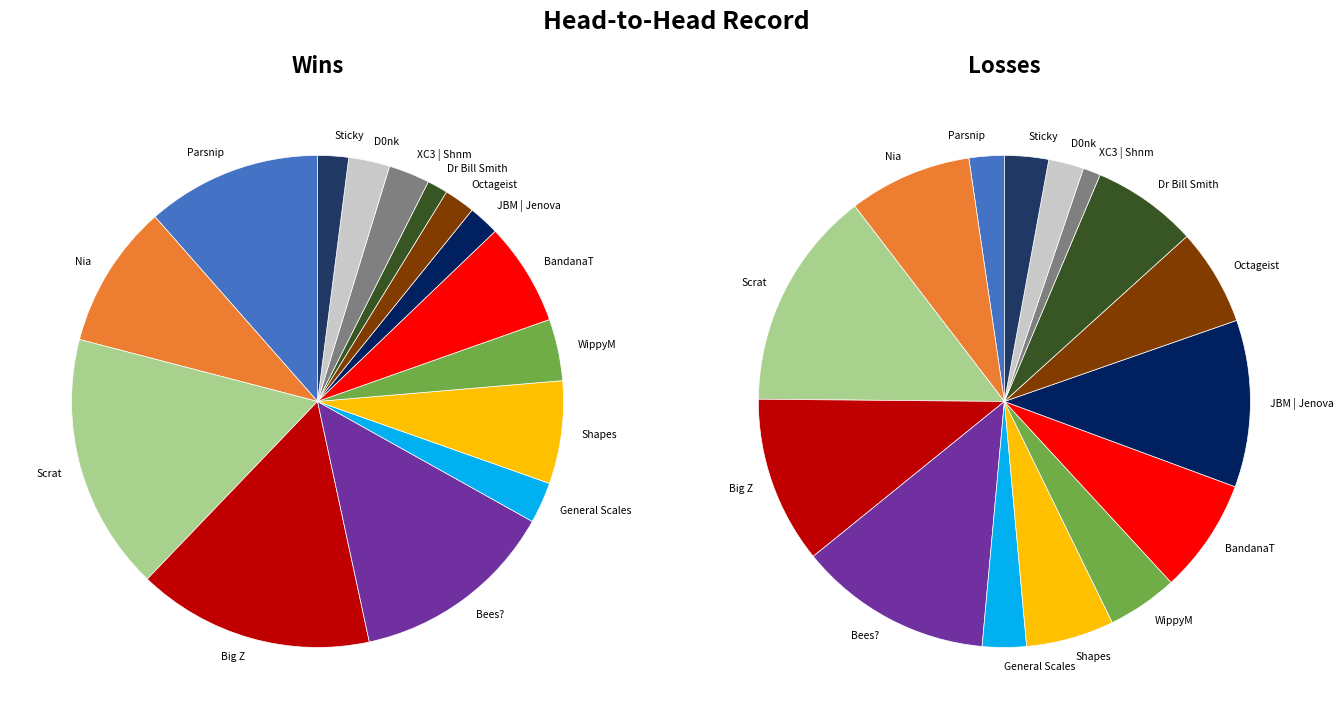

To the nearest percent, what is the combined percentage of Dr Bill Smith and Big Z?

18%